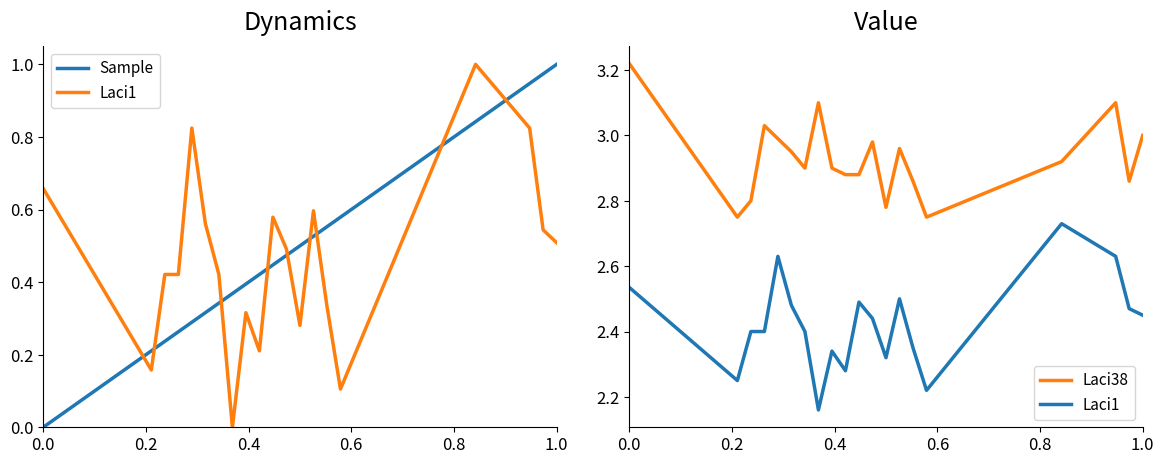

At how many categories does at least one series exceed 0?

20